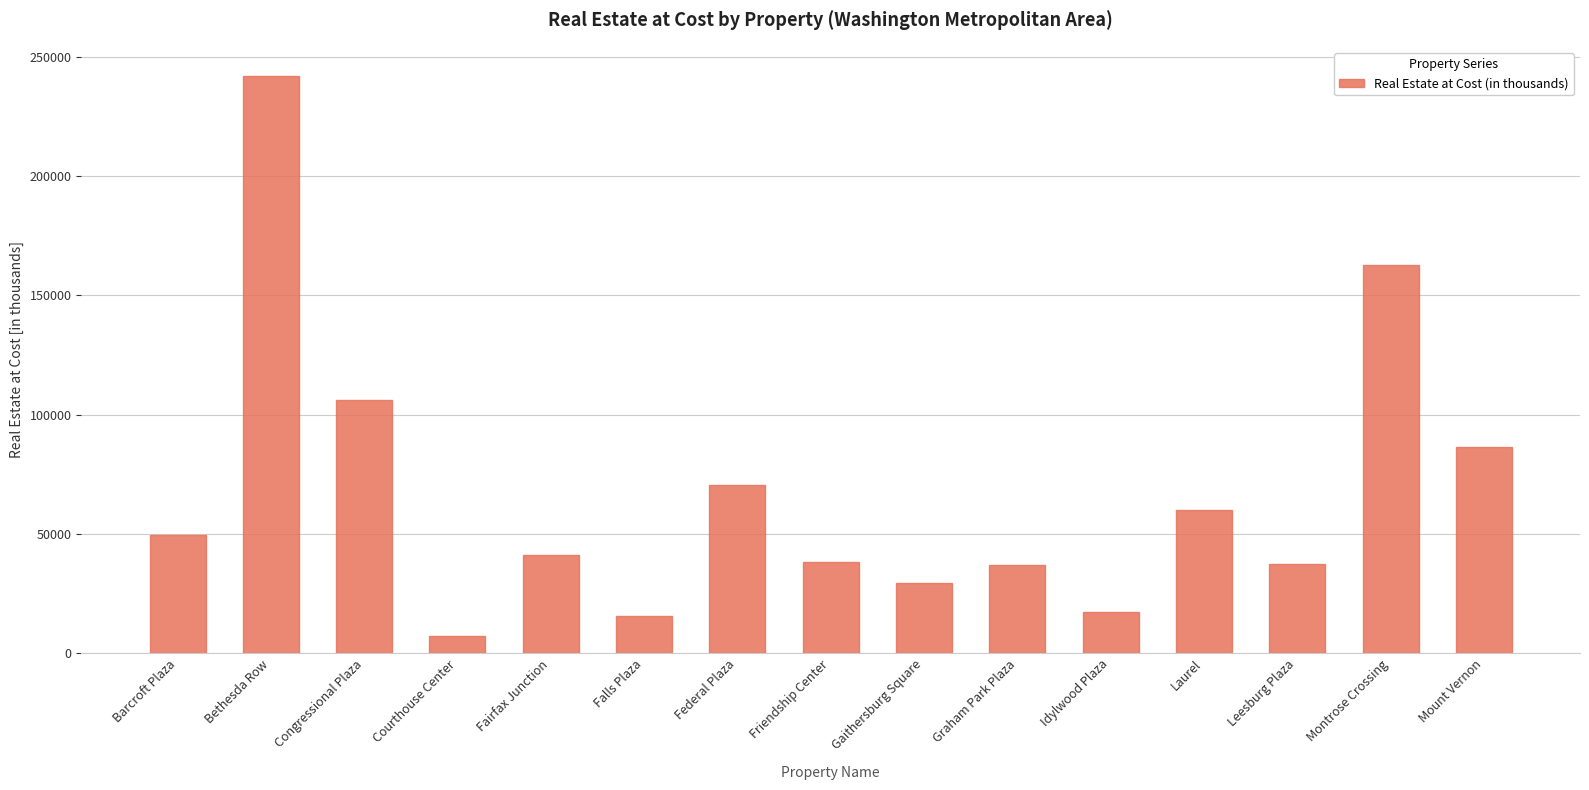

Which category has the lowest value across all series?

Courthouse Center